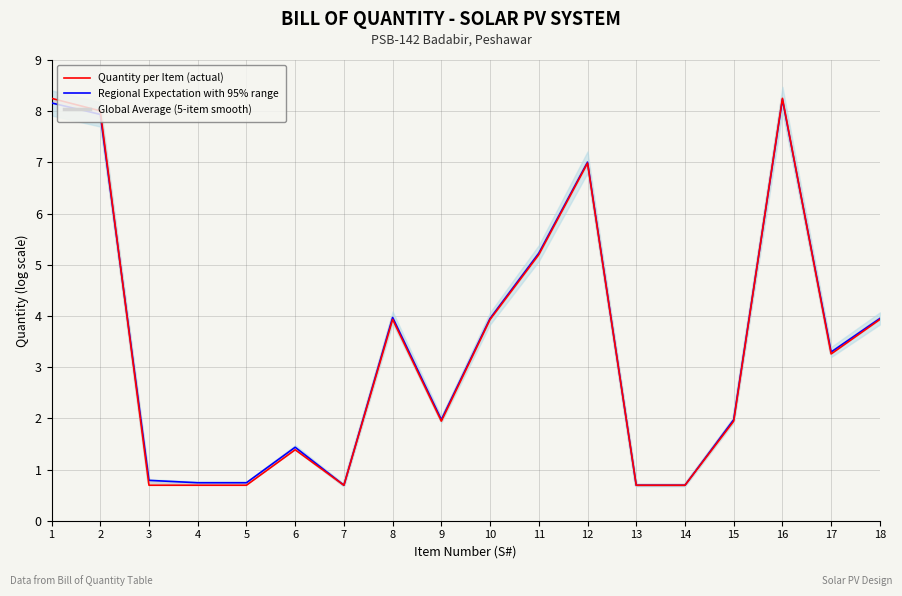

How many values in the Regional Expectation with 95% range series exceed 3?

9